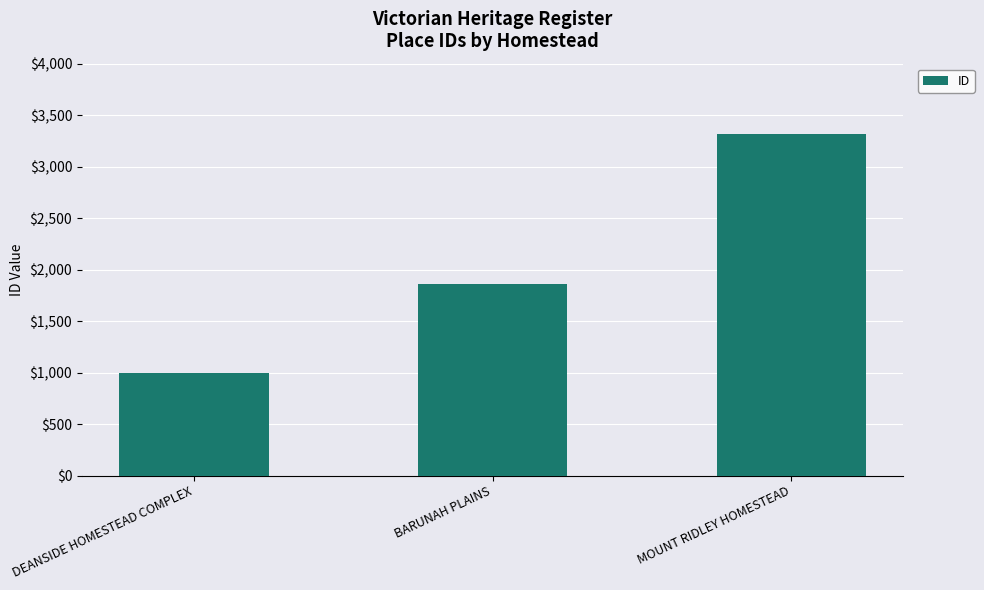

What is the difference between the maximum and minimum values?

2329